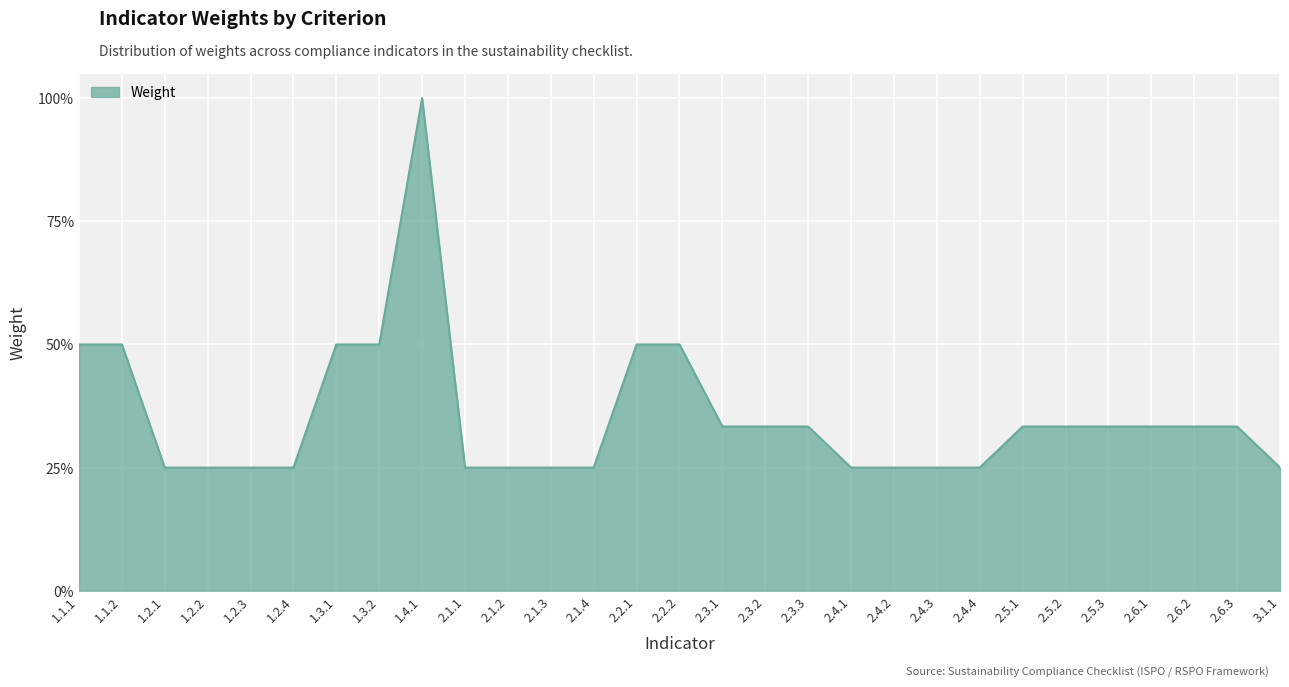

Rank the categories by value from highest to lowest.

1.4.1, 1.1.1, 1.1.2, 1.3.1, 1.3.2, 2.2.1, 2.2.2, 2.3.1, 2.3.2, 2.3.3, 2.5.1, 2.5.2, 2.5.3, 2.6.1, 2.6.2, 2.6.3, 1.2.1, 1.2.2, 1.2.3, 1.2.4, 2.1.1, 2.1.2, 2.1.3, 2.1.4, 2.4.1, 2.4.2, 2.4.3, 2.4.4, 3.1.1